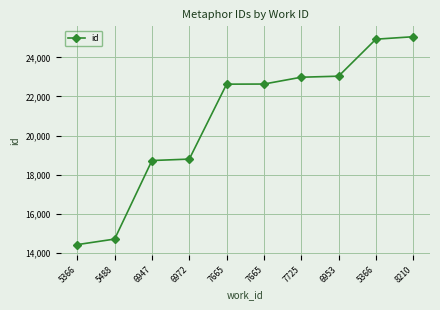

What is the smallest value displayed?

14425